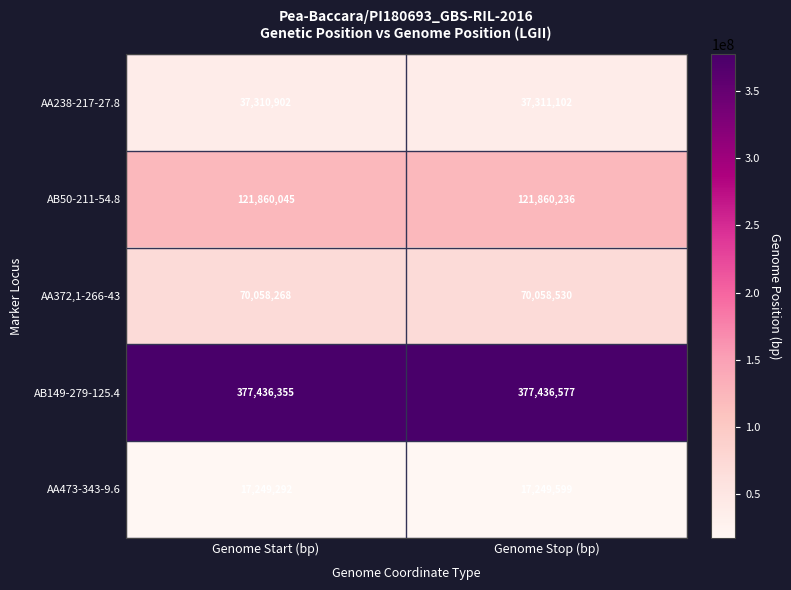

What is the approximate value of AA238-217-27.8 at Genome Start (bp), to the nearest 50?

37310900